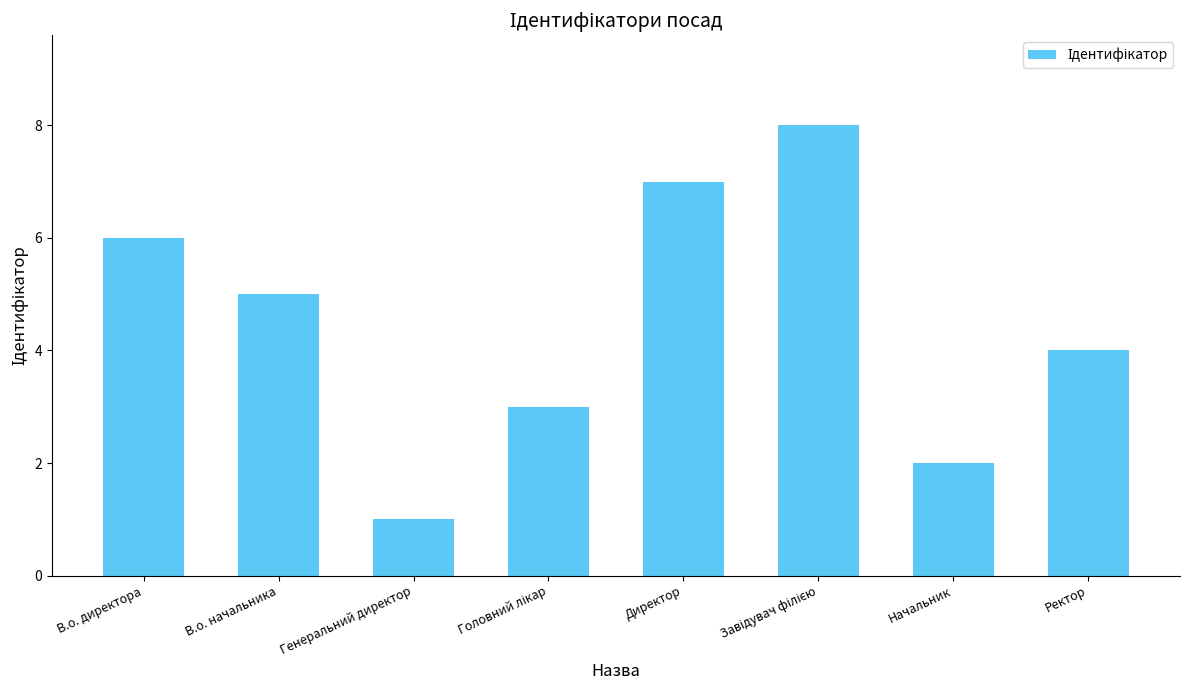

What is the change in value from Директор to Начальник?

-5